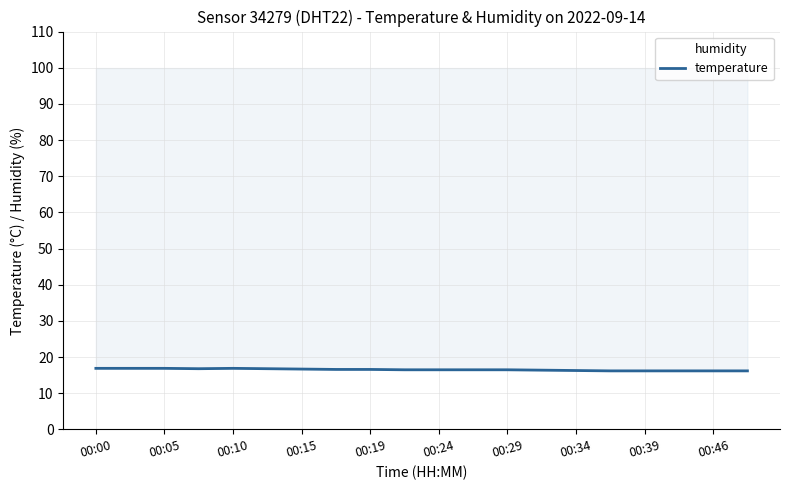

List the series in order of their overall mean, lowest first.

temperature, humidity